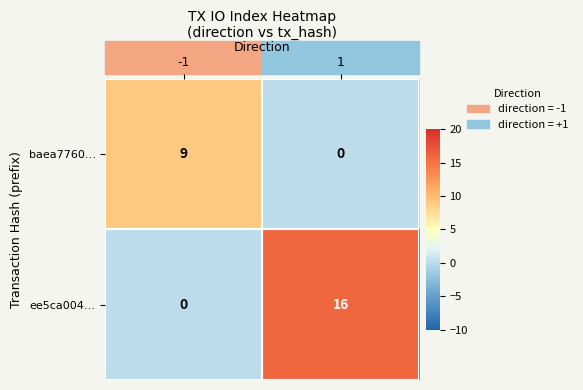

Rank the series by their average value, from highest to lowest.

ee5ca004…, baea7760…